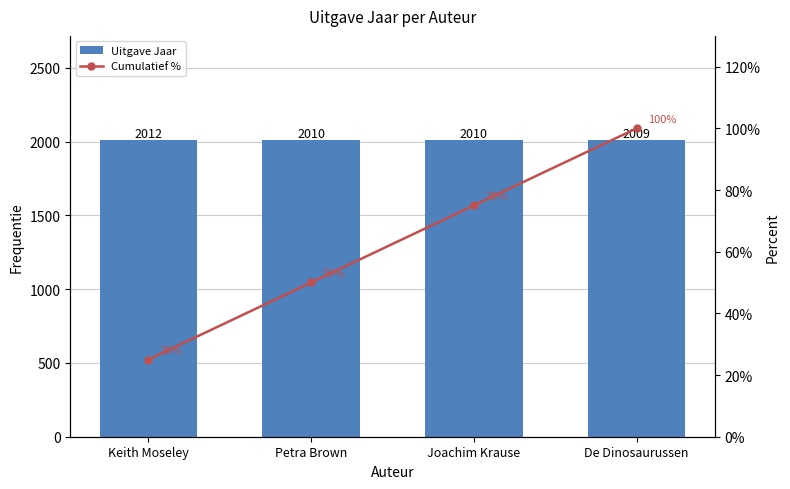

What is the maximum value shown in the chart?

2012.0